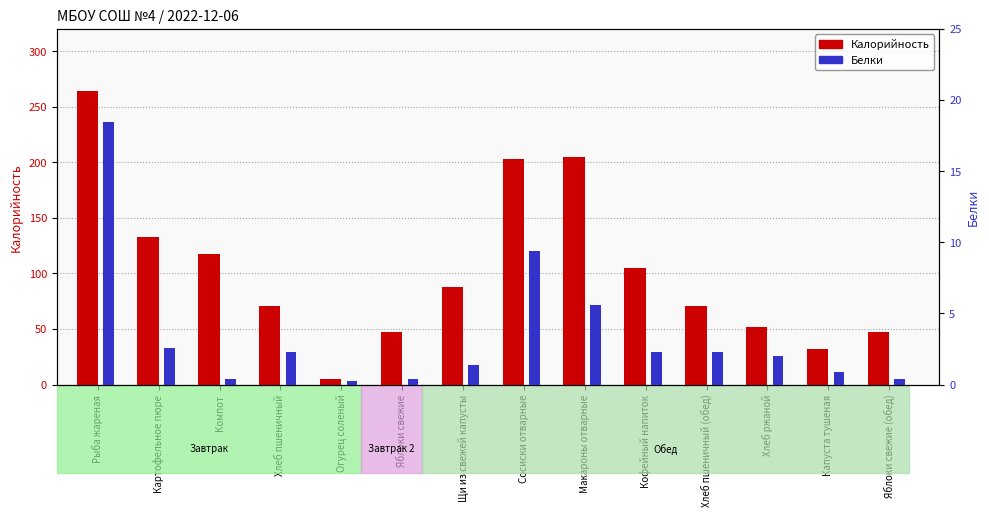

True or false: Белки has a value of 2.3 at Кофейный напиток.

True